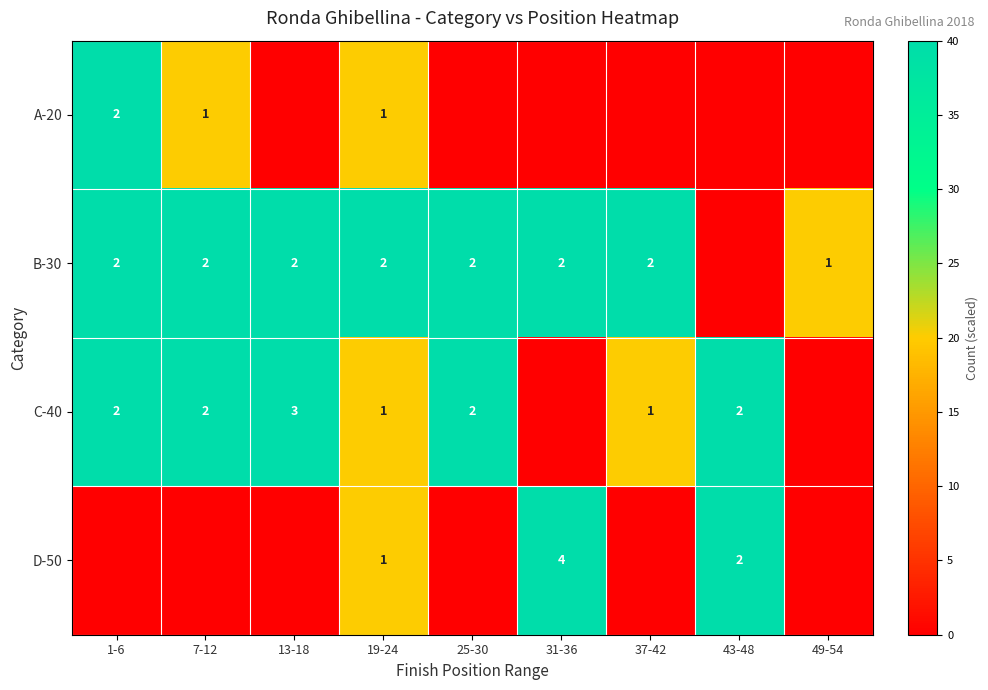

What is the spread (max minus min) of values at 7-12?

40